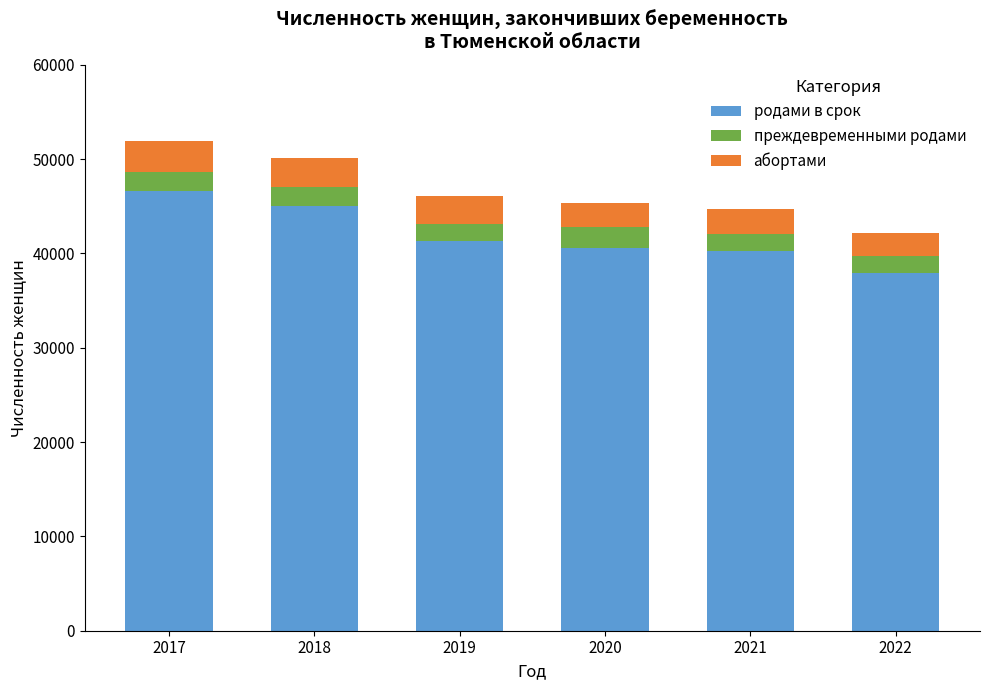

What is the highest value of the родами в срок series?

46632